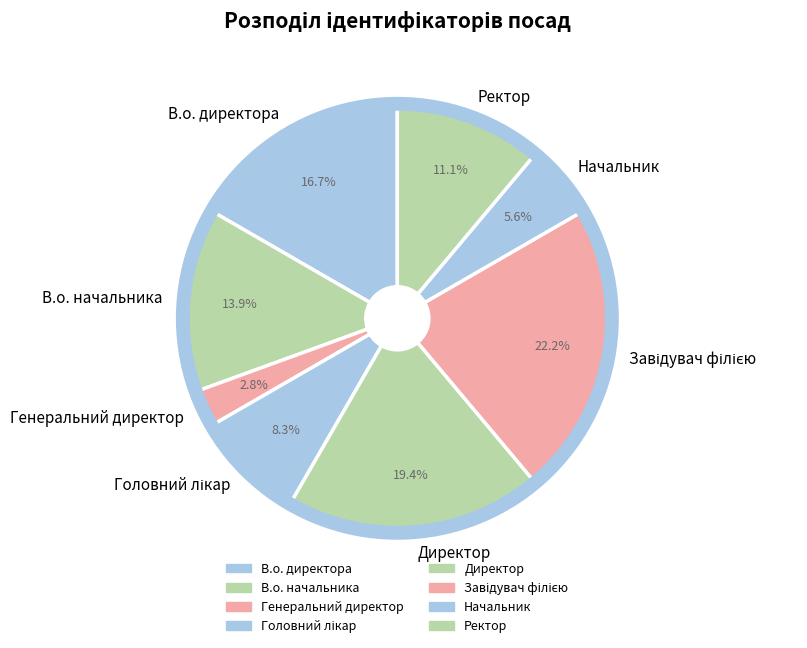

Does Начальник account for over 50% of the chart?

No